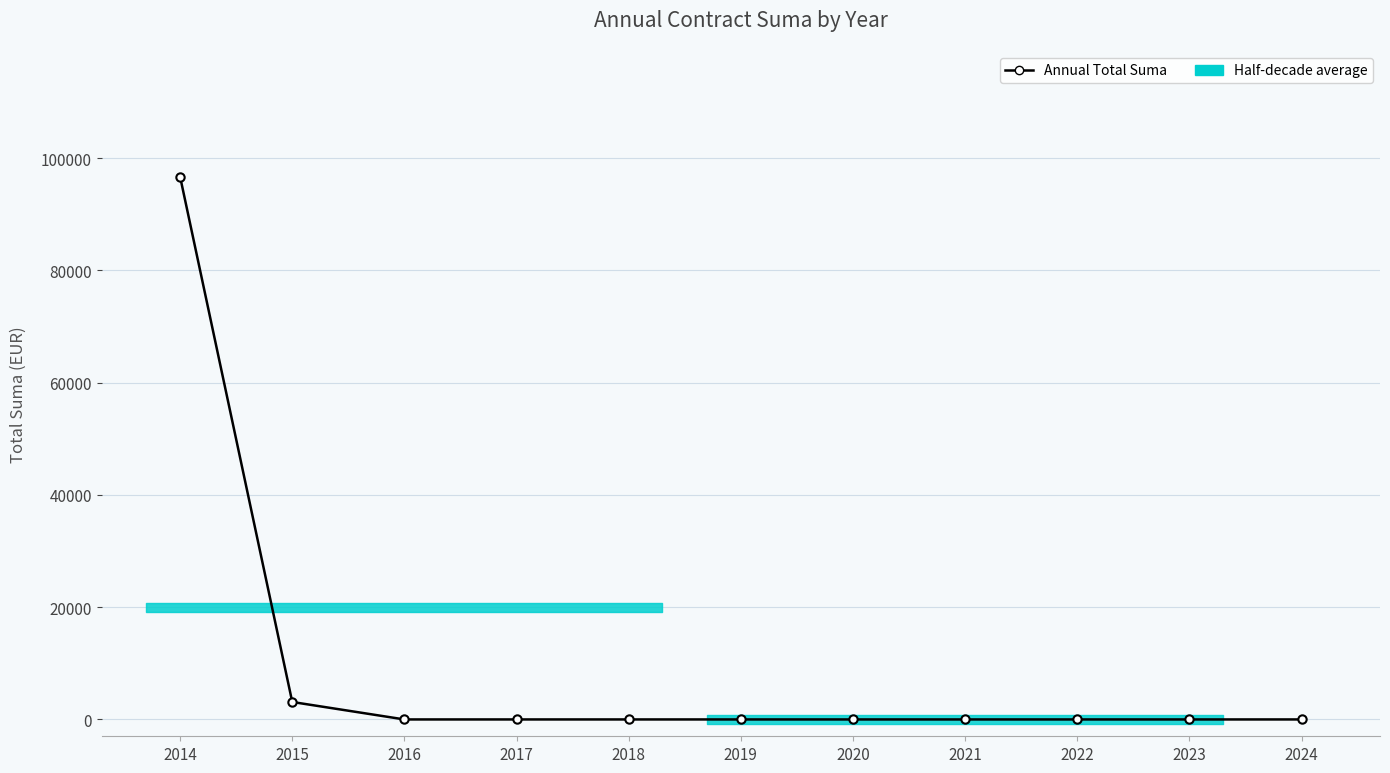

The value at 2016 is -50161. True or false?

False